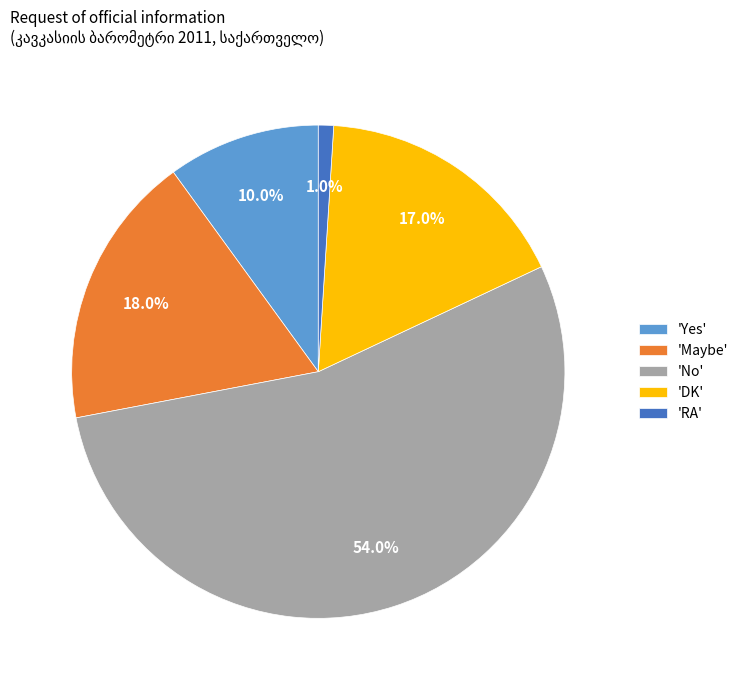

Is there a majority slice in this chart?

Yes